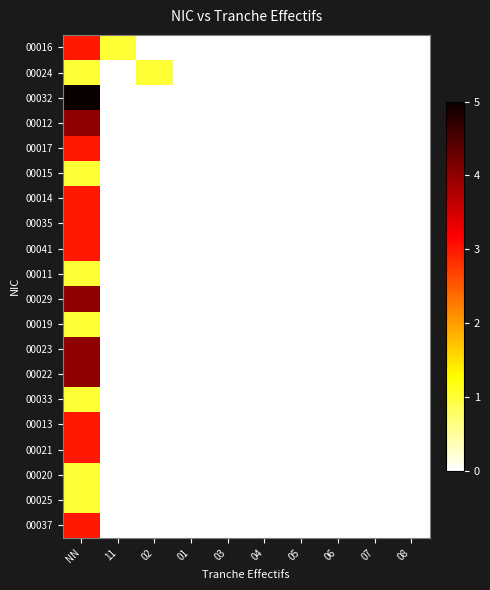

Reading left to right, extract all data points from this chart.

00016: NN=3	11=1	02=0	01=0	03=0	04=0	05=0	06=0	07=0	08=0
00024: NN=1	11=0	02=1	01=0	03=0	04=0	05=0	06=0	07=0	08=0
00032: NN=5	11=0	02=0	01=0	03=0	04=0	05=0	06=0	07=0	08=0
00012: NN=4	11=0	02=0	01=0	03=0	04=0	05=0	06=0	07=0	08=0
00017: NN=3	11=0	02=0	01=0	03=0	04=0	05=0	06=0	07=0	08=0
00015: NN=1	11=0	02=0	01=0	03=0	04=0	05=0	06=0	07=0	08=0
00014: NN=3	11=0	02=0	01=0	03=0	04=0	05=0	06=0	07=0	08=0
00035: NN=3	11=0	02=0	01=0	03=0	04=0	05=0	06=0	07=0	08=0
00041: NN=3	11=0	02=0	01=0	03=0	04=0	05=0	06=0	07=0	08=0
00011: NN=1	11=0	02=0	01=0	03=0	04=0	05=0	06=0	07=0	08=0
00029: NN=4	11=0	02=0	01=0	03=0	04=0	05=0	06=0	07=0	08=0
00019: NN=1	11=0	02=0	01=0	03=0	04=0	05=0	06=0	07=0	08=0
00023: NN=4	11=0	02=0	01=0	03=0	04=0	05=0	06=0	07=0	08=0
00022: NN=4	11=0	02=0	01=0	03=0	04=0	05=0	06=0	07=0	08=0
00033: NN=1	11=0	02=0	01=0	03=0	04=0	05=0	06=0	07=0	08=0
00013: NN=3	11=0	02=0	01=0	03=0	04=0	05=0	06=0	07=0	08=0
00021: NN=3	11=0	02=0	01=0	03=0	04=0	05=0	06=0	07=0	08=0
00020: NN=1	11=0	02=0	01=0	03=0	04=0	05=0	06=0	07=0	08=0
00025: NN=1	11=0	02=0	01=0	03=0	04=0	05=0	06=0	07=0	08=0
00037: NN=3	11=0	02=0	01=0	03=0	04=0	05=0	06=0	07=0	08=0